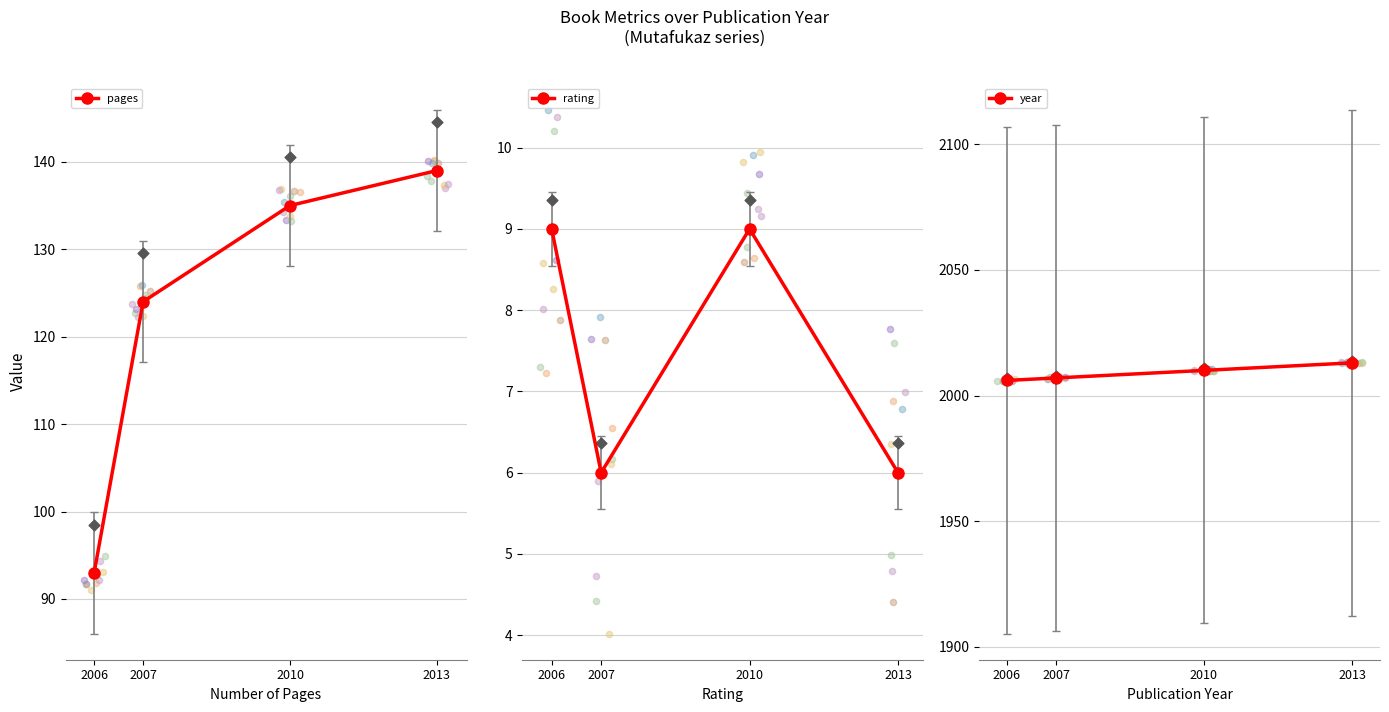

Which series reaches the minimum Y coordinate?

rating